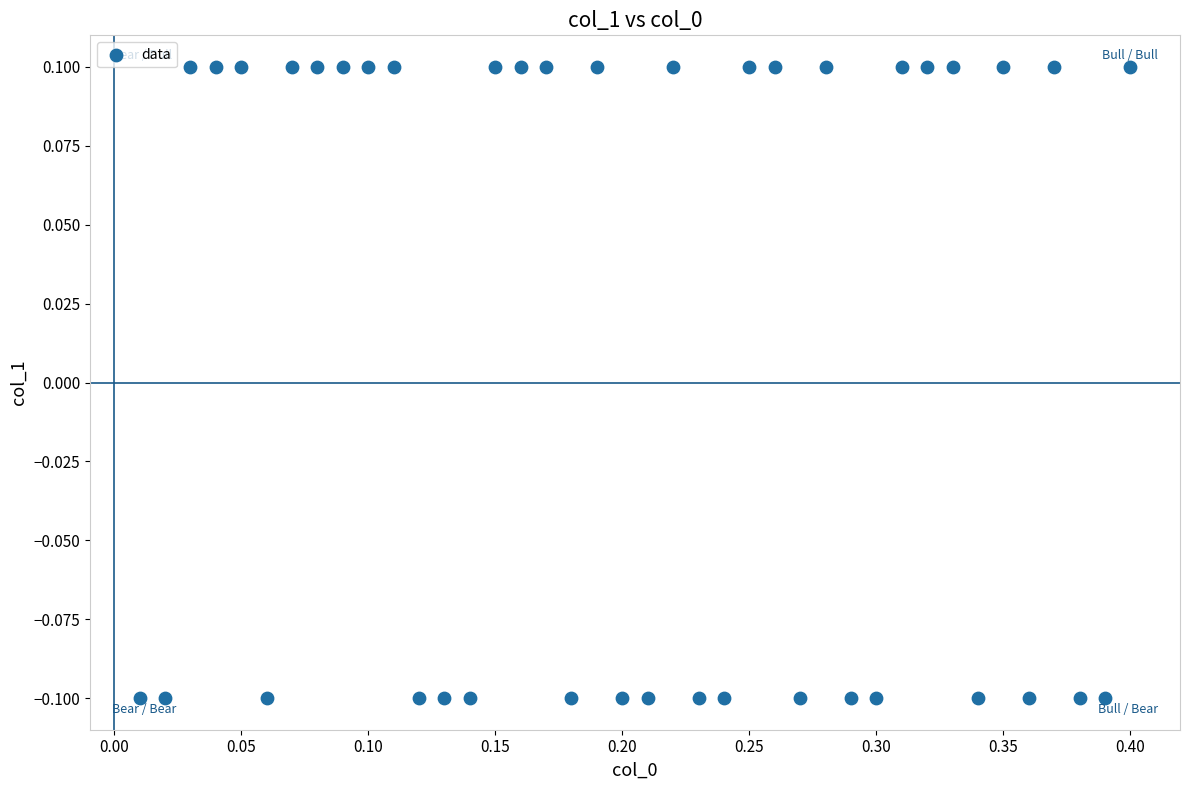

What is the range of X values (max minus min)?

0.4